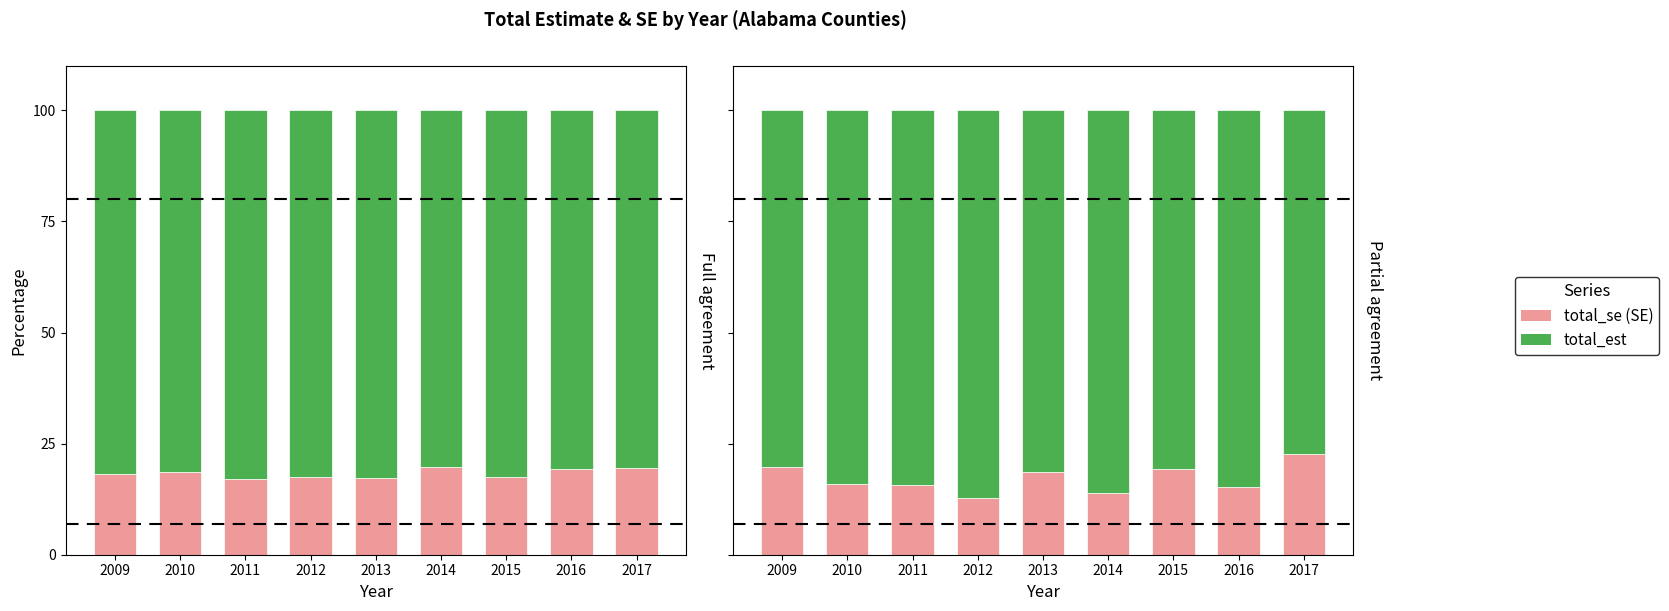

How many groups of bars are there?

9